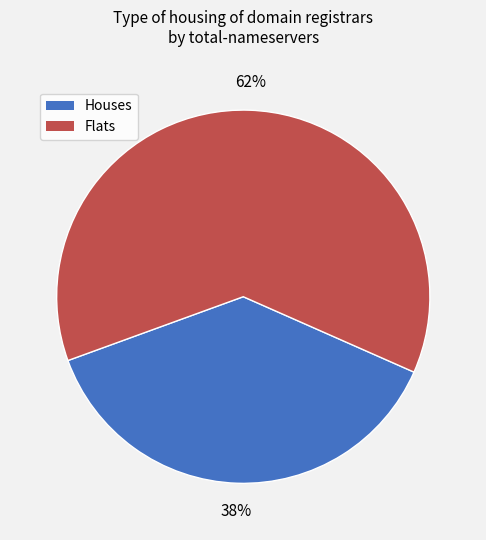

Is it true that Houses is 38% of the pie?

True